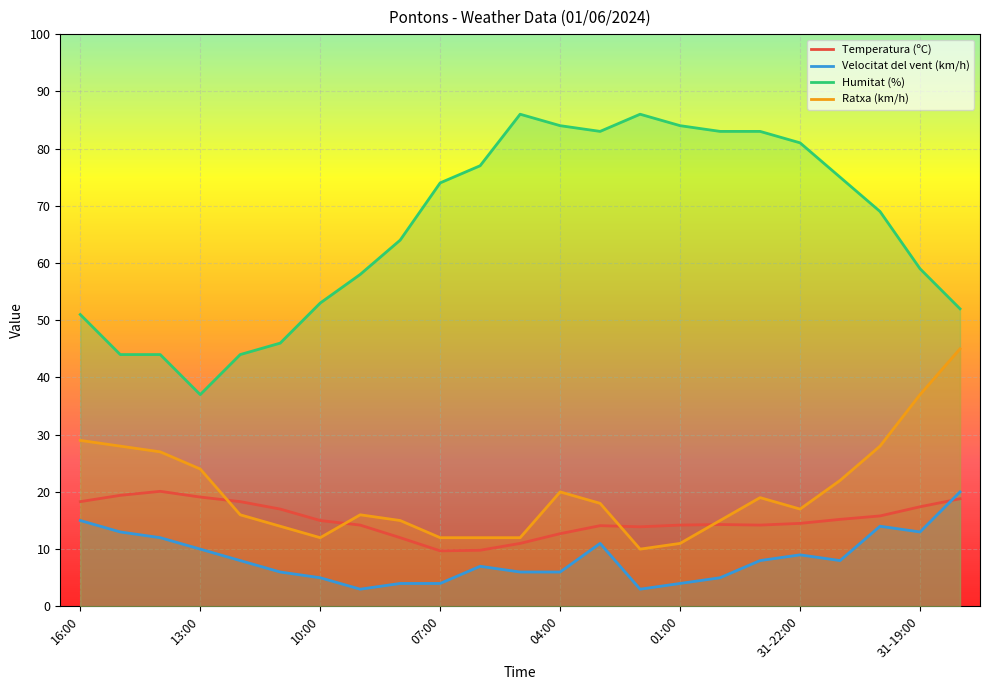

What is the minimum value shown in the chart?

3.0